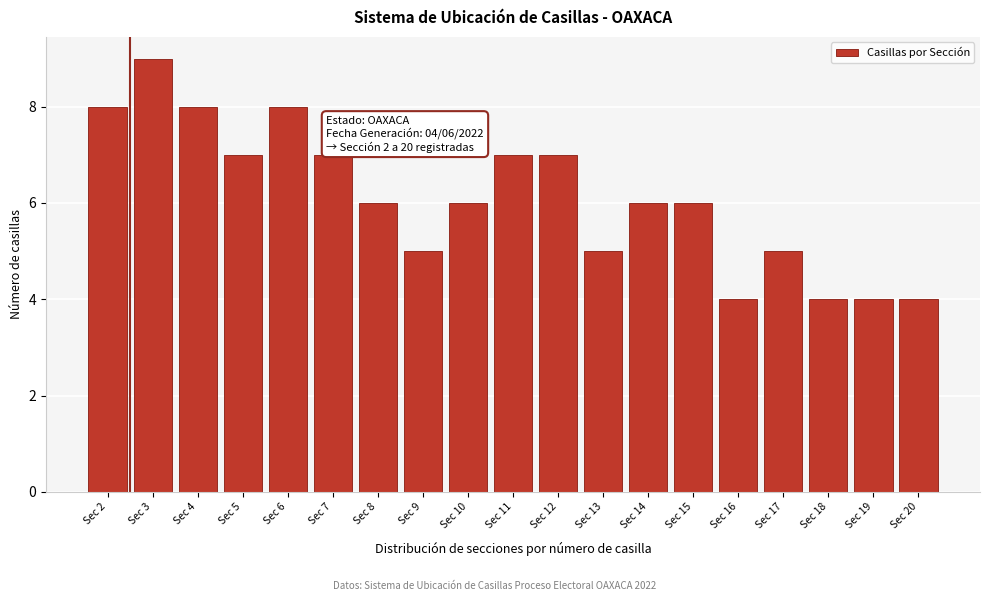

Reading right to left, list all the values displayed in this chart.

4	4	4	5	4	6	6	5	7	7	6	5	6	7	8	7	8	9	8